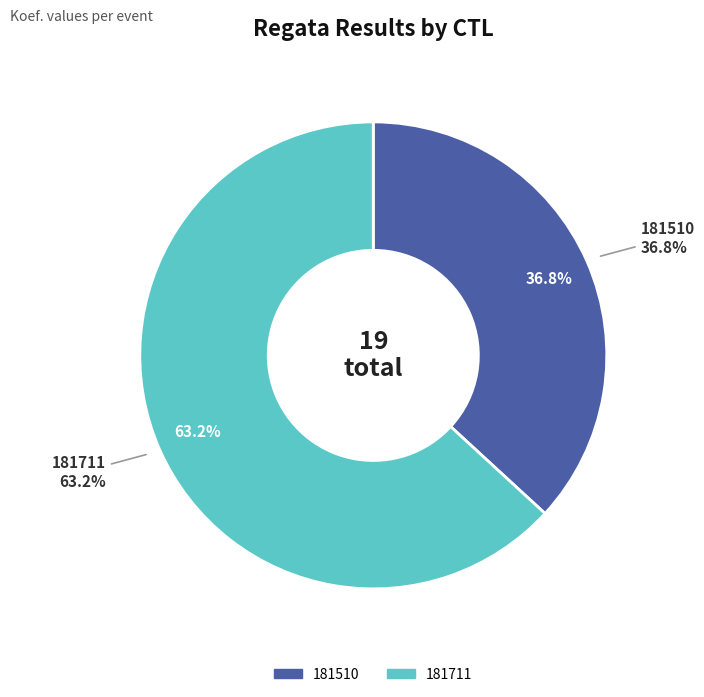

Is it true that 181711 is 54% of the pie?

False